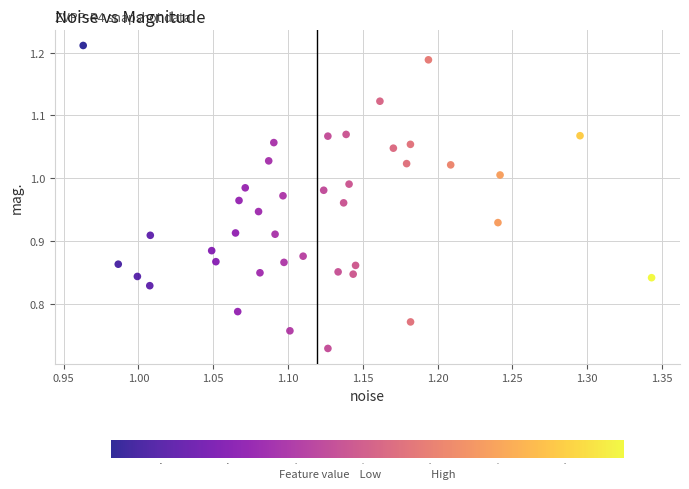

What is the range of X values (max minus min)?

0.4